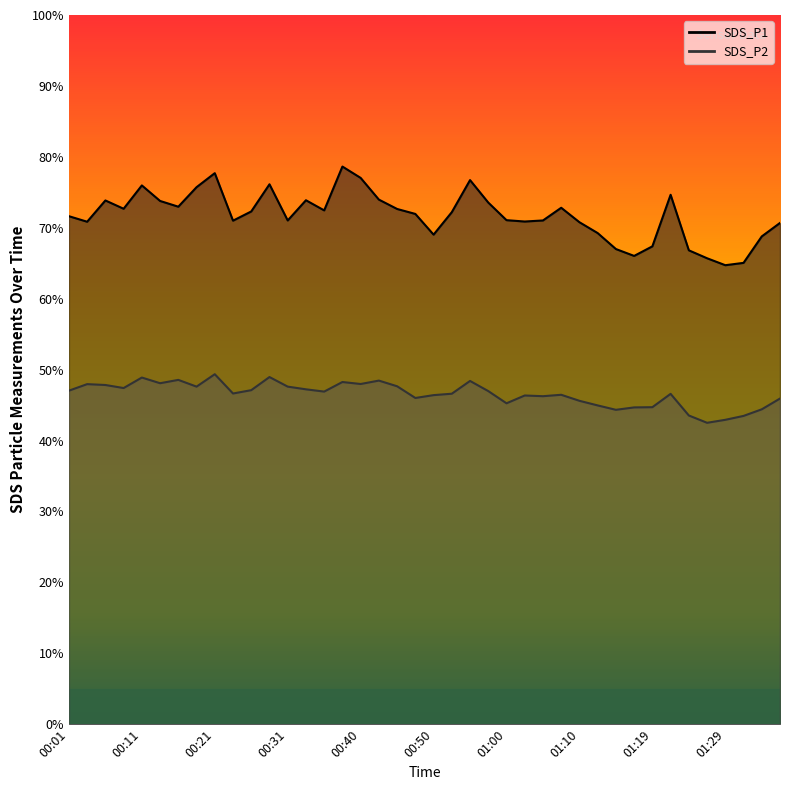

Rank the series by their maximum value, from lowest to highest.

SDS_P2, SDS_P1